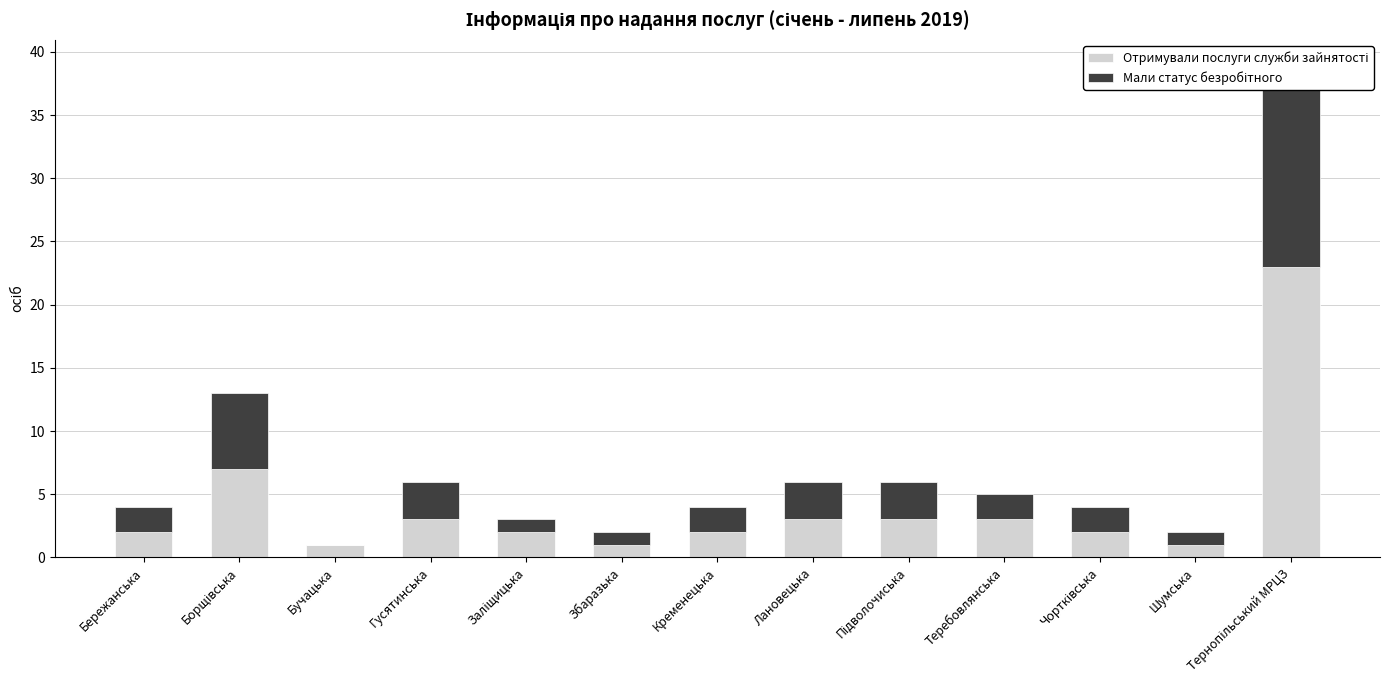

How many bars are there in each group?

2